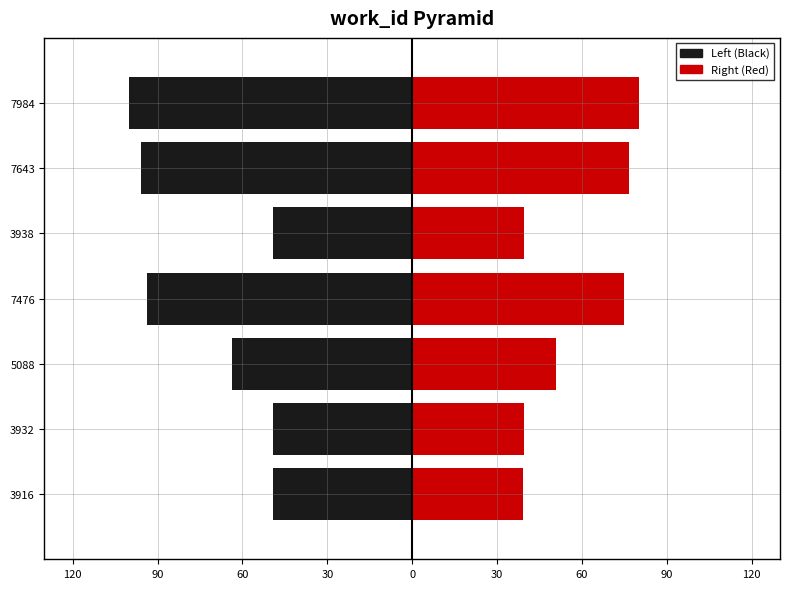

Is it true that Right (Red) equals 68.7 at 3932?

False